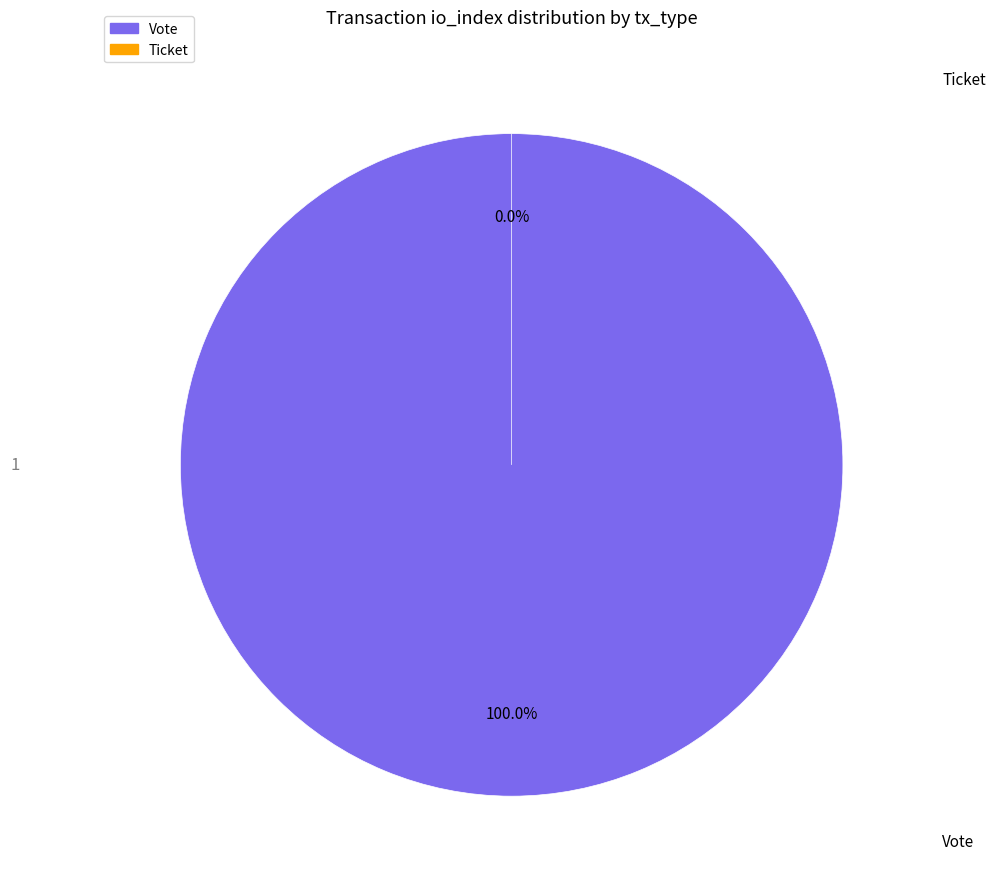

To the nearest percent, what is the combined percentage of Vote and Ticket?

100%